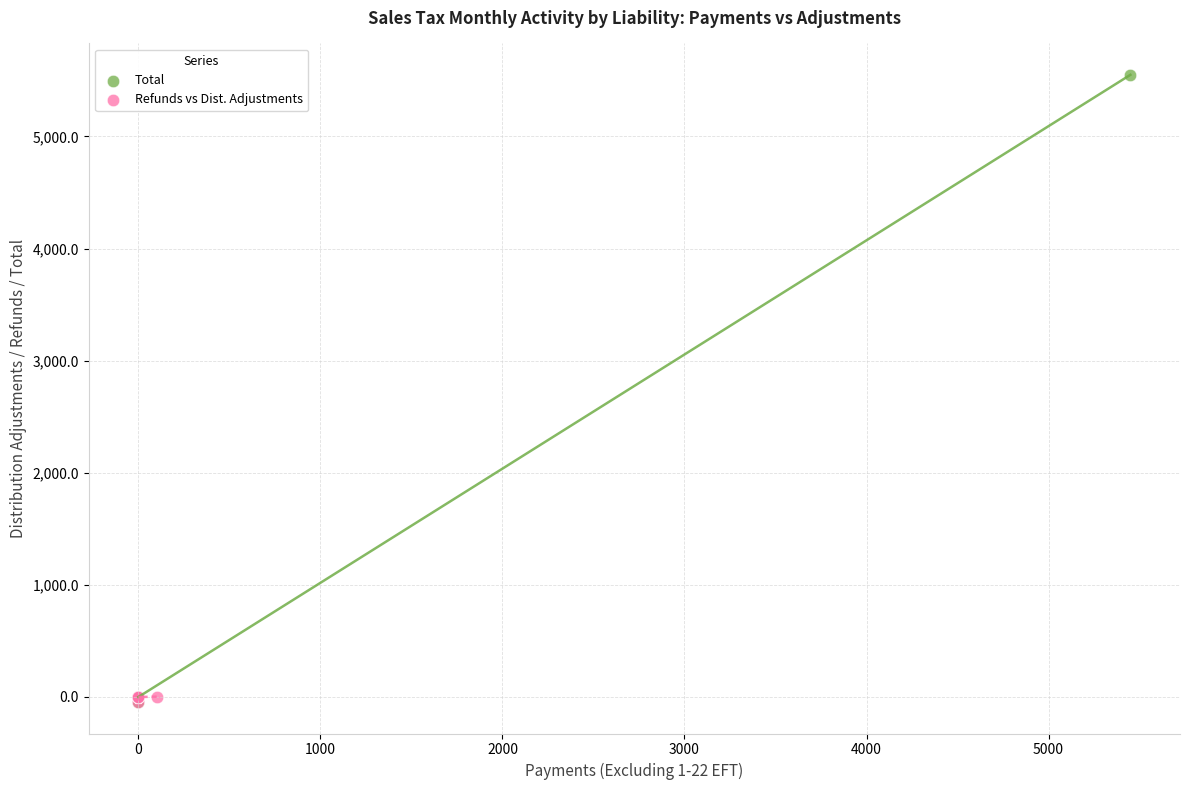

Which series has the widest spread of Y values?

Total